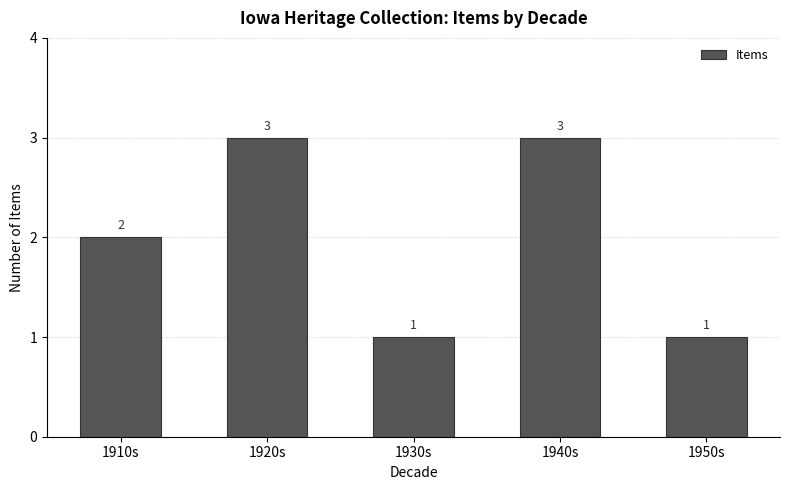

What value does the data have at 1920s?

3